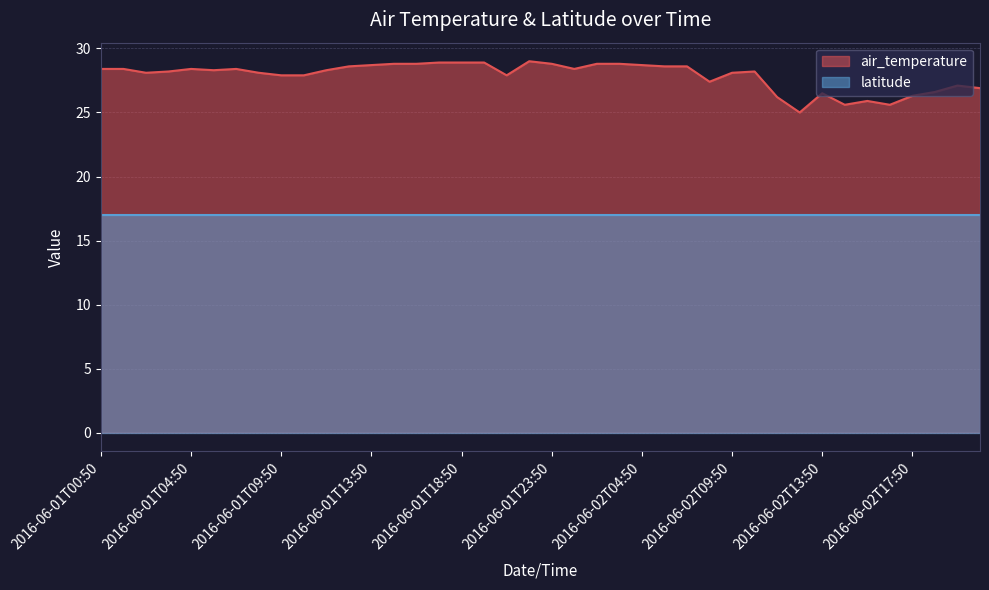

List the labels in order of value, smallest first.

2016-06-02T12:50, 2016-06-02T14:50, 2016-06-02T16:50, 2016-06-02T15:50, 2016-06-02T11:50, 2016-06-02T17:50, 2016-06-02T13:50, 2016-06-02T18:50, 2016-06-02T21:50, 2016-06-02T19:50, 2016-06-02T08:50, 2016-06-01T09:50, 2016-06-01T10:50, 2016-06-01T21:50, 2016-06-01T02:50, 2016-06-01T08:50, 2016-06-02T09:50, 2016-06-01T03:50, 2016-06-02T10:50, 2016-06-01T05:50, 2016-06-01T11:50, 2016-06-01T00:50, 2016-06-01T01:50, 2016-06-01T04:50, 2016-06-01T06:50, 2016-06-02T00:50, 2016-06-01T12:50, 2016-06-02T05:50, 2016-06-02T07:50, 2016-06-01T13:50, 2016-06-02T04:50, 2016-06-01T14:50, 2016-06-01T16:50, 2016-06-01T23:50, 2016-06-02T01:50, 2016-06-02T03:50, 2016-06-01T17:50, 2016-06-01T18:50, 2016-06-01T19:50, 2016-06-01T22:50